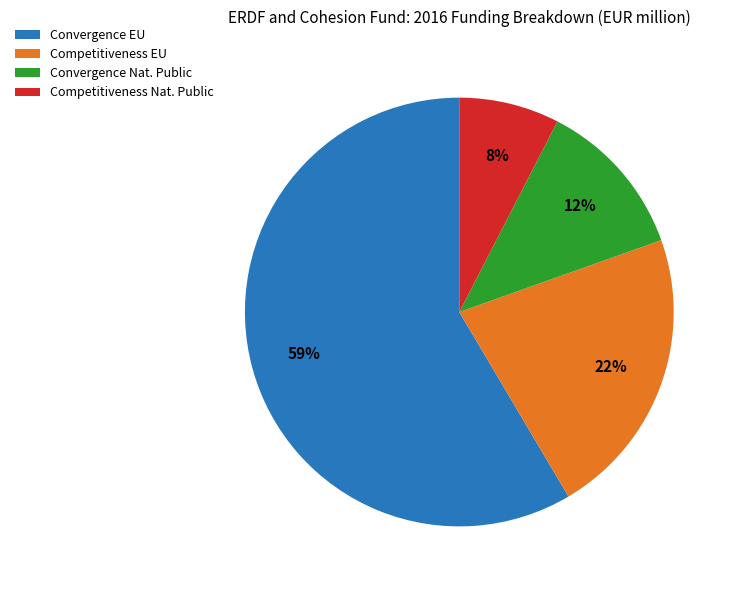

Rank the categories by value from lowest to highest.

Competitiveness Nat. Public, Convergence Nat. Public, Competitiveness EU, Convergence EU